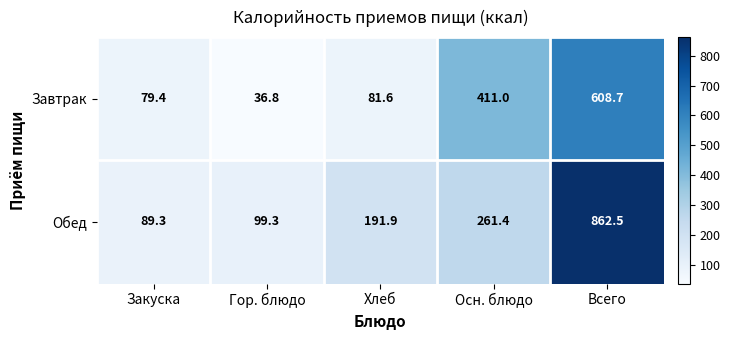

Reading left to right, list all the values displayed in this chart.

Завтрак: Закуска=79.4	Гор. блюдо=36.8	Хлеб=81.6	Осн. блюдо=411.0	Всего=608.7
Обед: Закуска=89.3	Гор. блюдо=99.3	Хлеб=191.9	Осн. блюдо=261.4	Всего=862.5